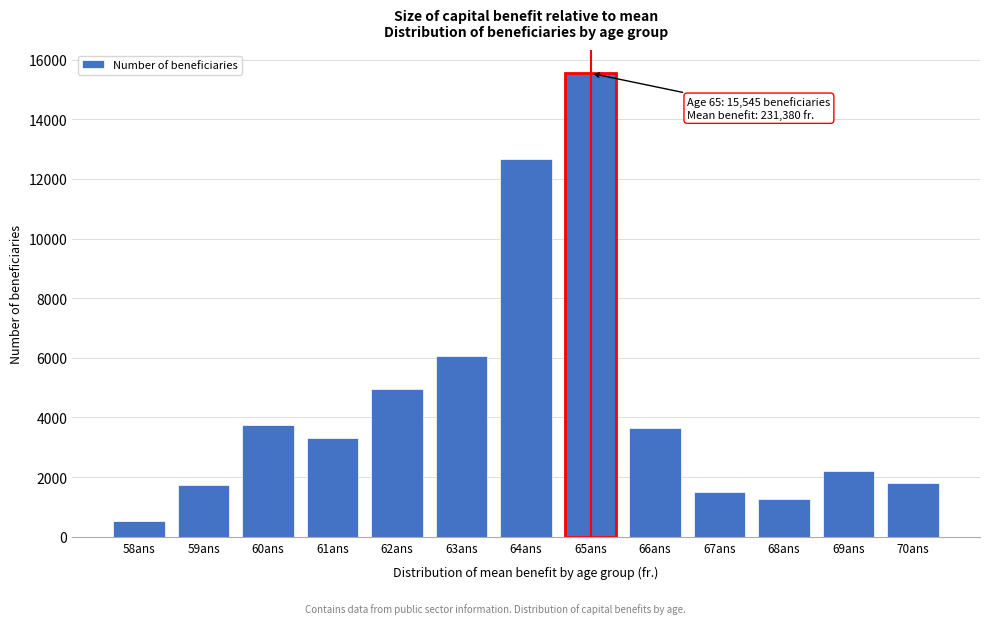

Reading right to left, what are all the values shown in this chart?

1799	2202	1277	1494	3642	15545	12674	6048	4969	3302	3752	1728	539